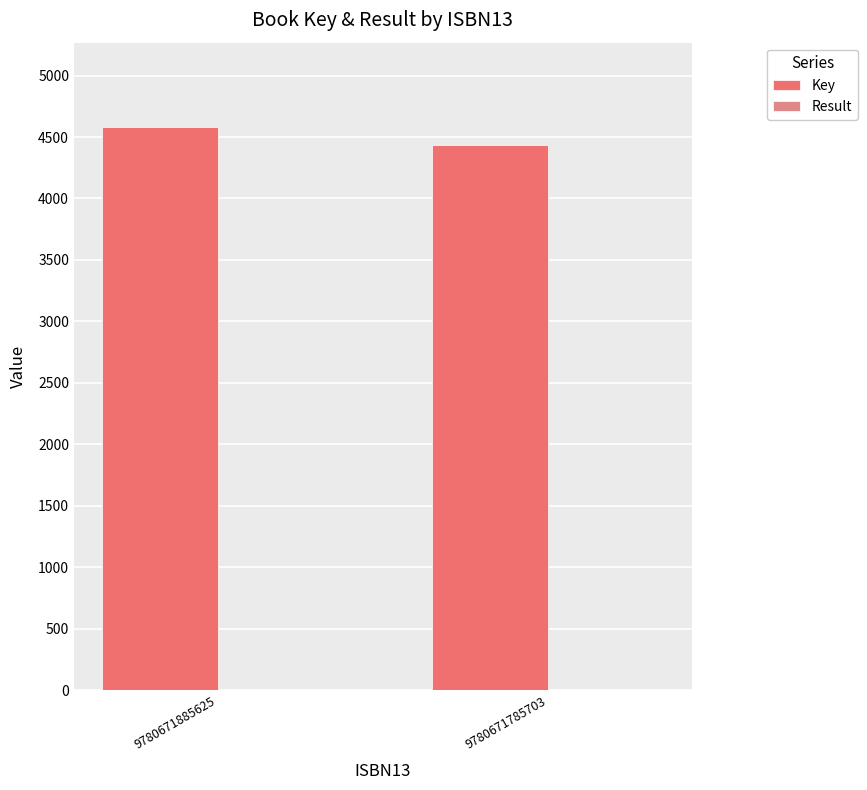

How many categories are shown in the chart?

2